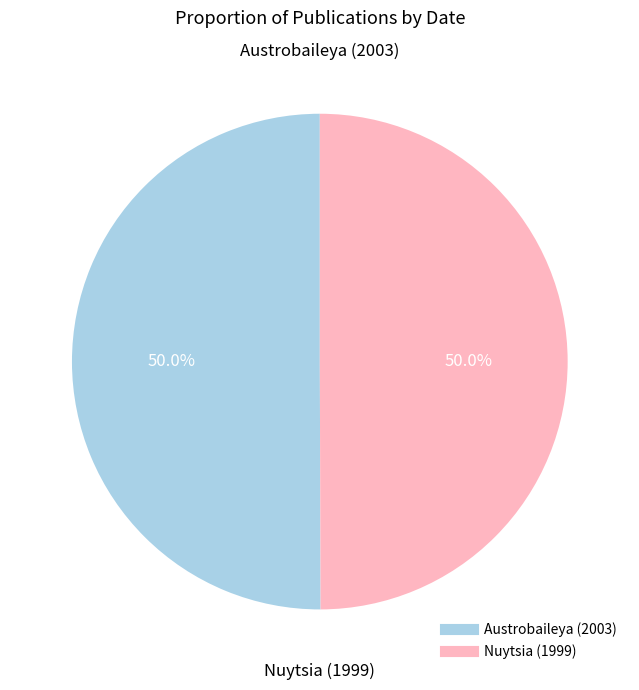

The Nuytsia (1999) slice represents 42% of the pie. True or false?

False